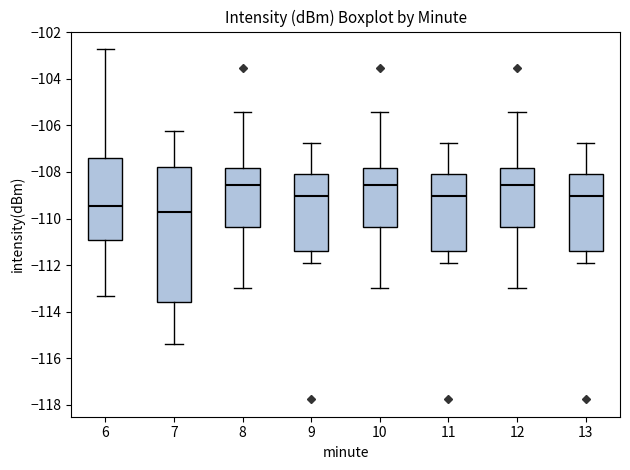

Reading left to right, read every box against the y-axis: the position of its median line, the range the box covers, and the ends of its whiskers. The values are not printed on the chart, so give them approximately, as read against the axis.

6: median -109.4, box -111.0 to -107.4, whiskers -113.4 to -102.8
7: median -109.8, box -113.6 to -107.8, whiskers -115.4 to -106.2
8: median -108.6, box -110.4 to -107.8, whiskers -113.0 to -105.4
9: median -109.0, box -111.4 to -108.0, whiskers -112.0 to -106.8
10: median -108.6, box -110.4 to -107.8, whiskers -113.0 to -105.4
11: median -109.0, box -111.4 to -108.0, whiskers -112.0 to -106.8
12: median -108.6, box -110.4 to -107.8, whiskers -113.0 to -105.4
13: median -109.0, box -111.4 to -108.0, whiskers -112.0 to -106.8